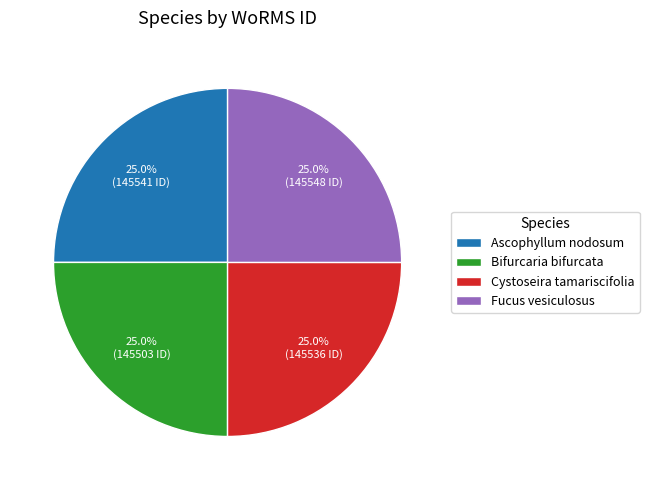

How much of the chart is everything except Ascophyllum nodosum?

75.0%